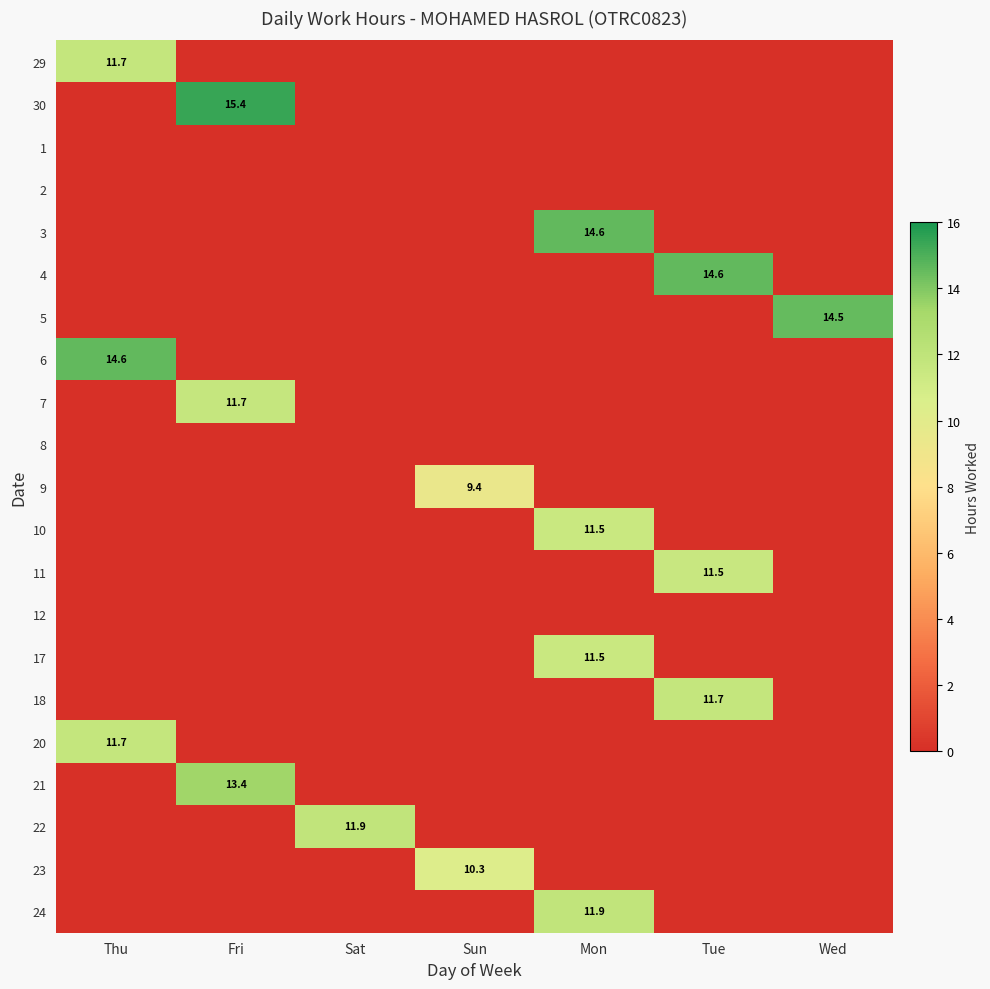

Is it true that 6 equals 14.6 at Thu?

True